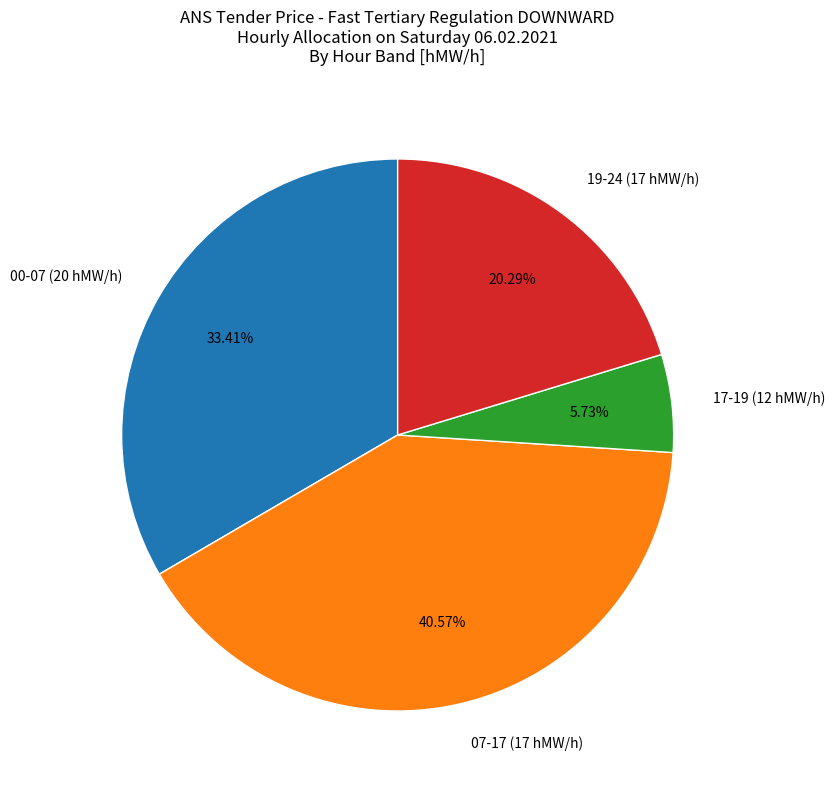

How many segments does this pie chart have?

4